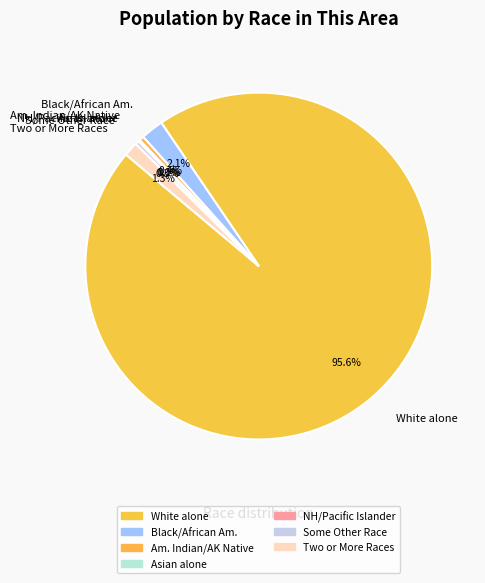

What portion of the pie excludes Some Other Race?

99.7%